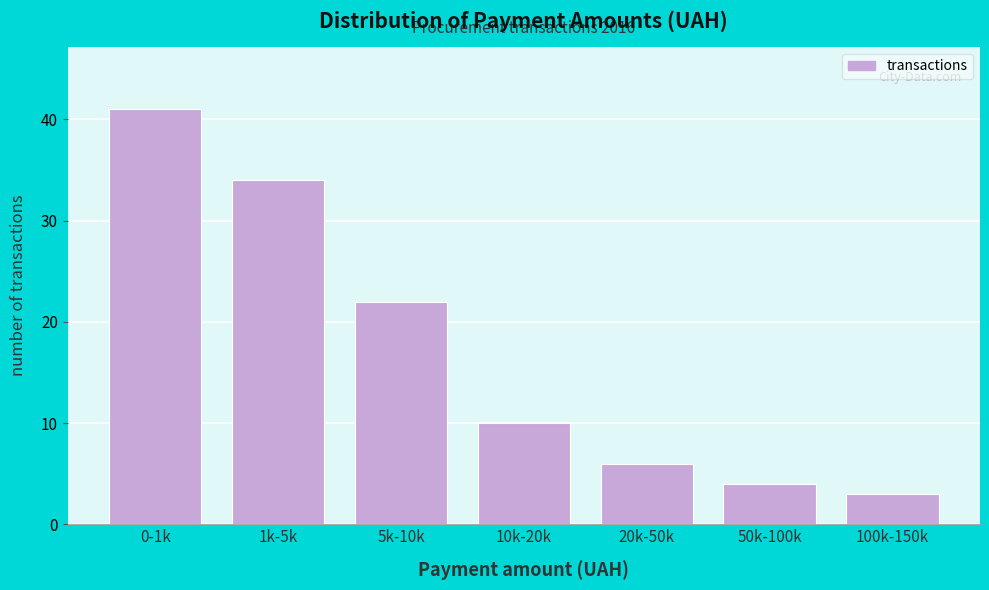

Reading left to right, transcribe all the data shown in this chart.

41	34	22	10	6	4	3